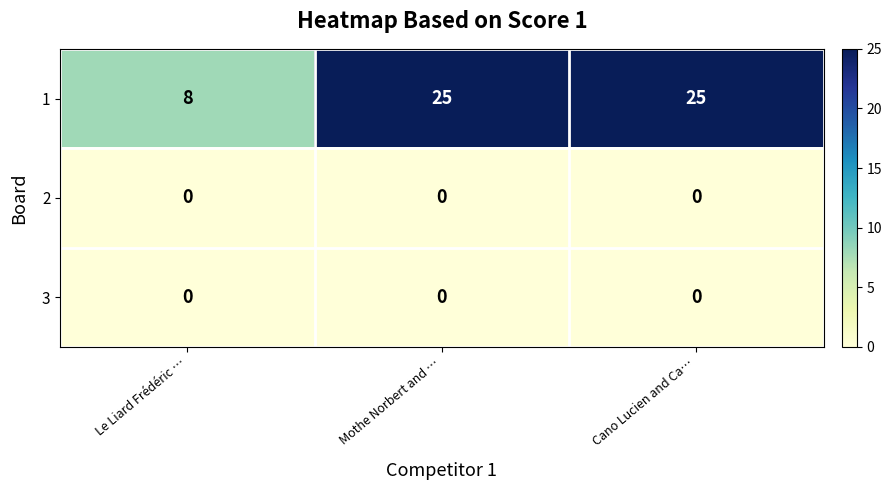

Is the value of 3 at Cano Lucien and Ca… greater than the value of 1 at Cano Lucien and Ca…?

No